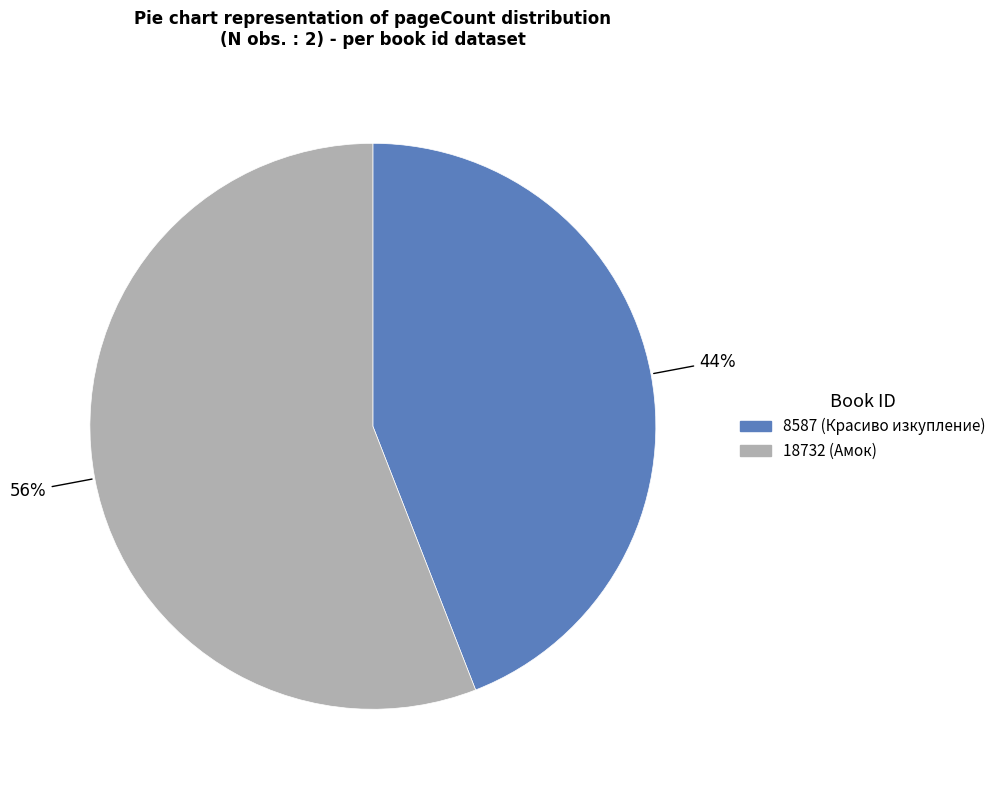

Is 8587 the majority of the pie?

No